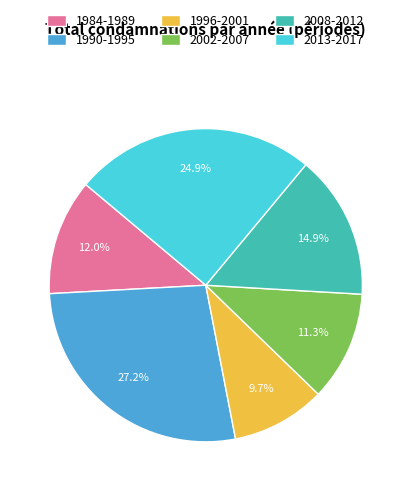

Is there any slice that represents more than half of the pie?

No